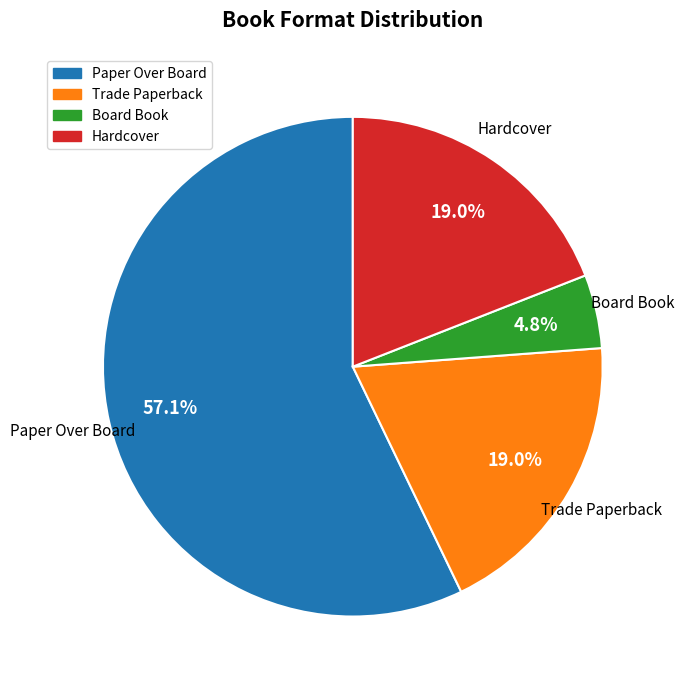

To the nearest percent, what is the difference between the largest and smallest slice percentages?

52%